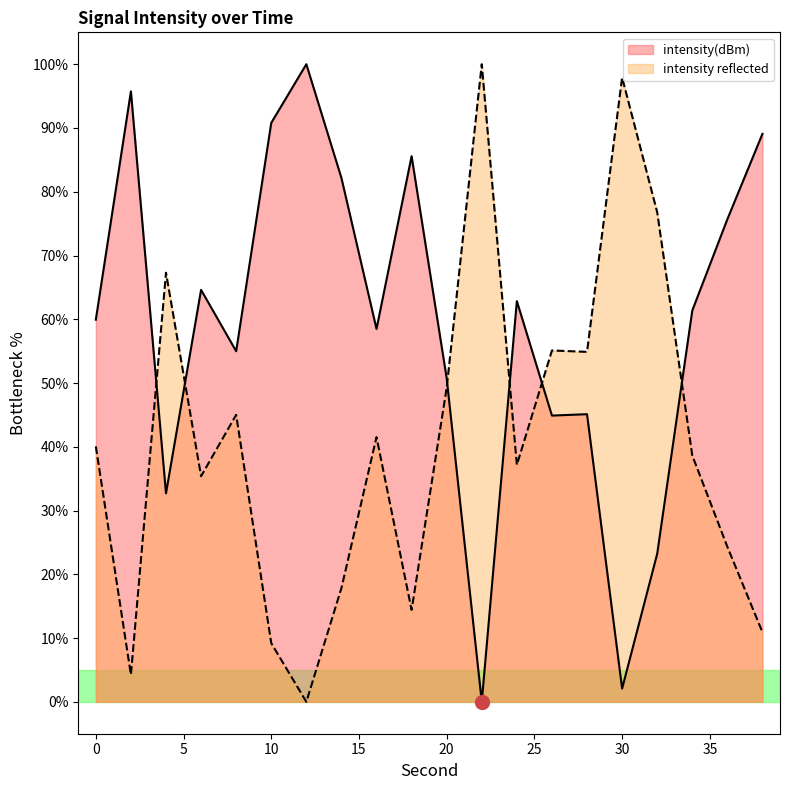

What is the difference between the values at 32 and 16?

35.3